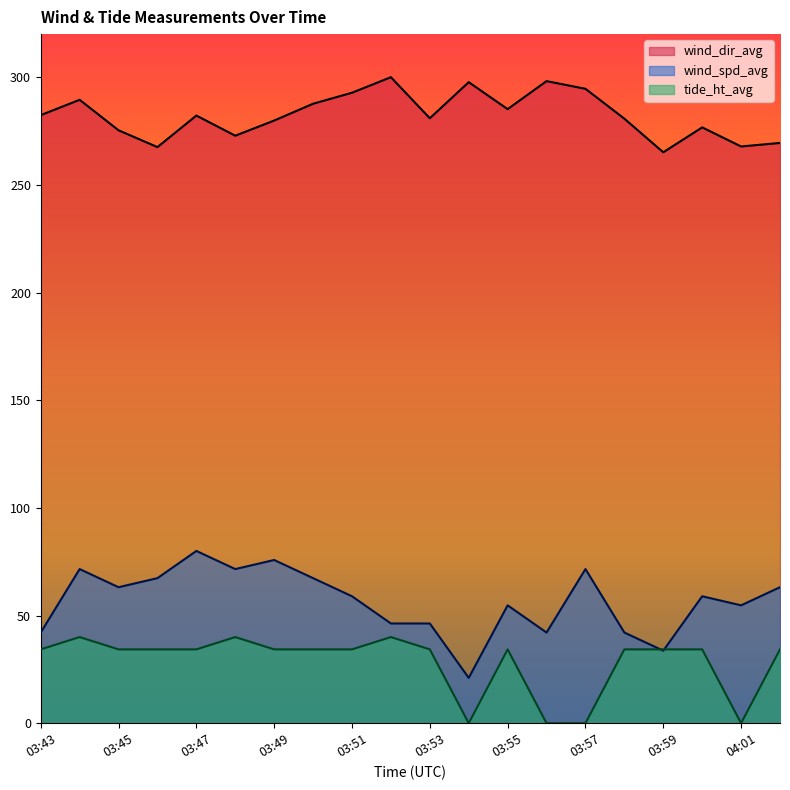

Is the value of wind_dir_avg at 03:58 greater than the value of wind_spd_avg at 03:49?

Yes